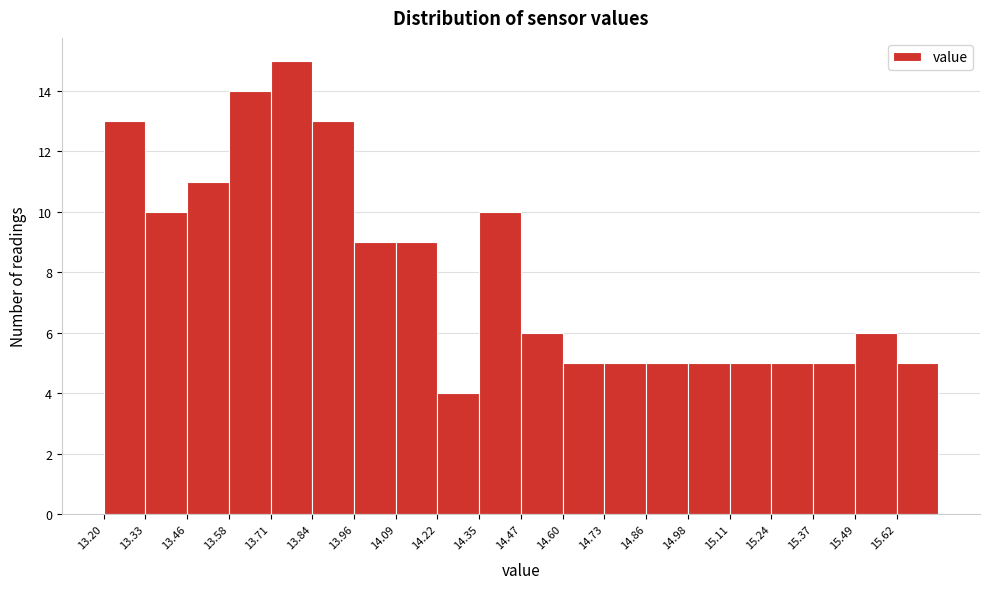

How tall is the bar that spans 15.12 to 15.24 on the x-axis? Neither the bar edges nor the heights are printed on the chart, so give them approximately, as read against the axes.

5